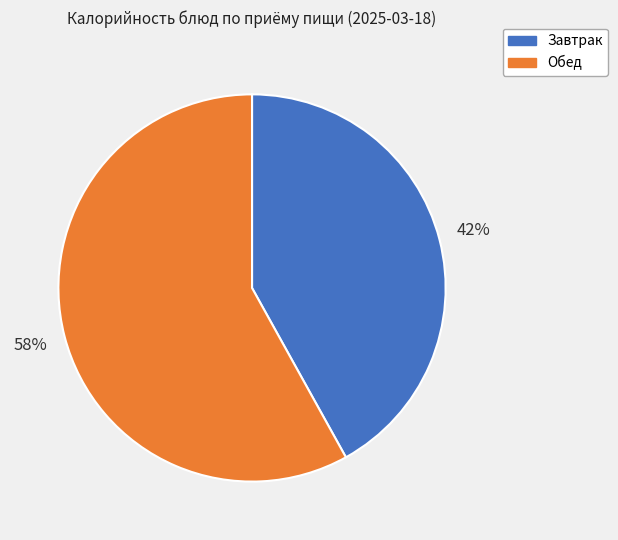

How many slices are in this pie chart?

2